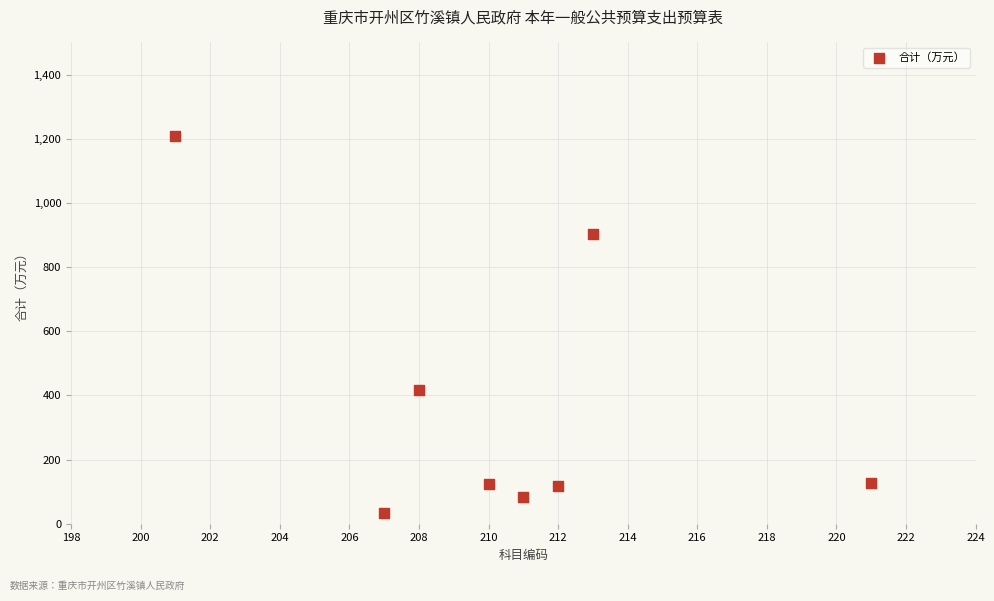

What is the average X value?

210.4